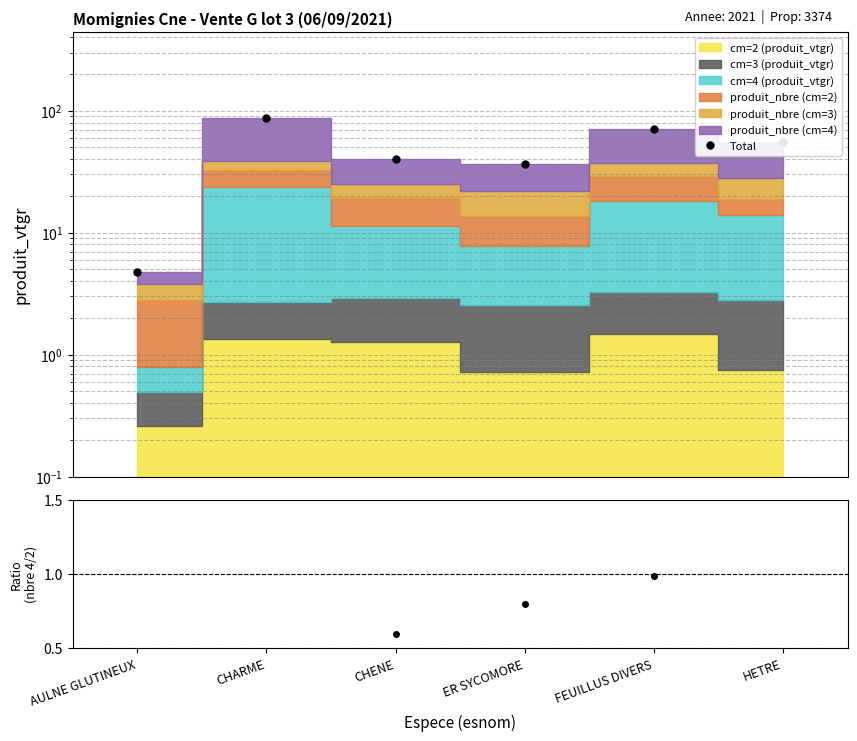

How many values in the Total series exceed 54?

3